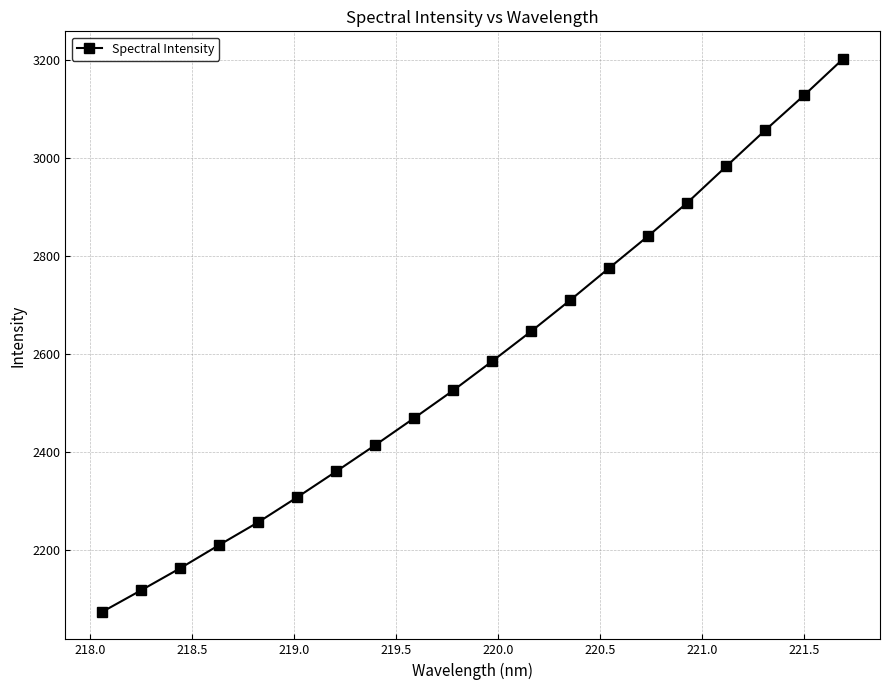

True or false: the data has more than 1 interior local peaks.

False